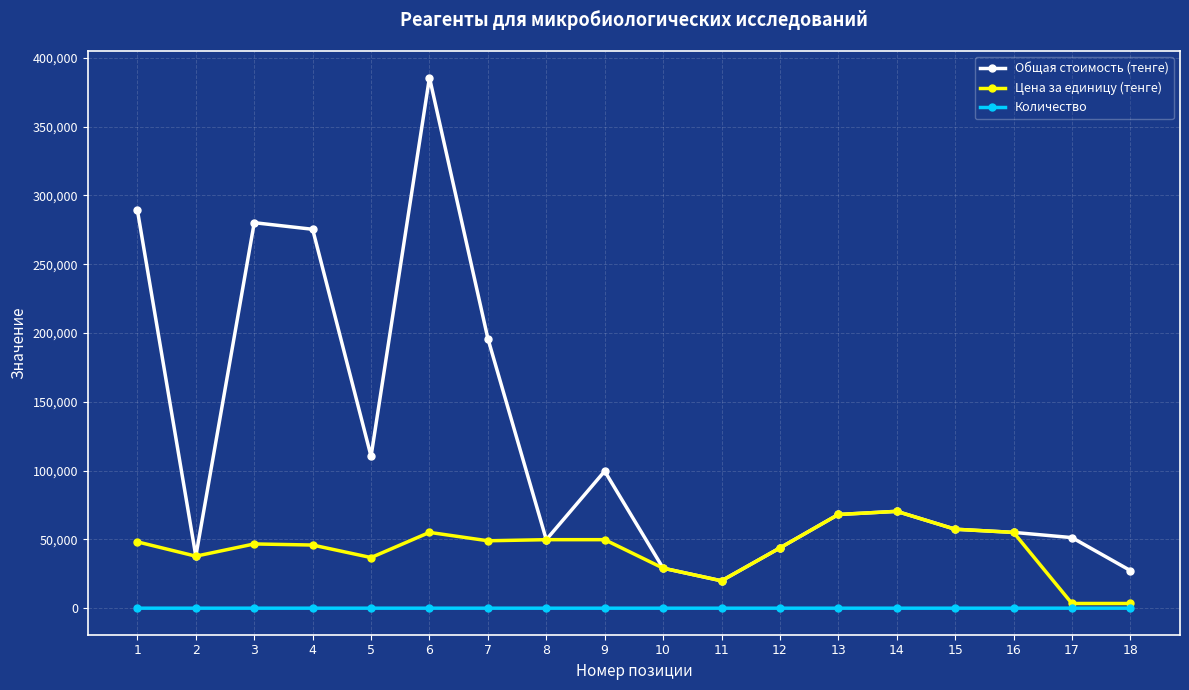

True or false: Цена за единицу (тенге) has more than 0 points higher than both neighbors.

True